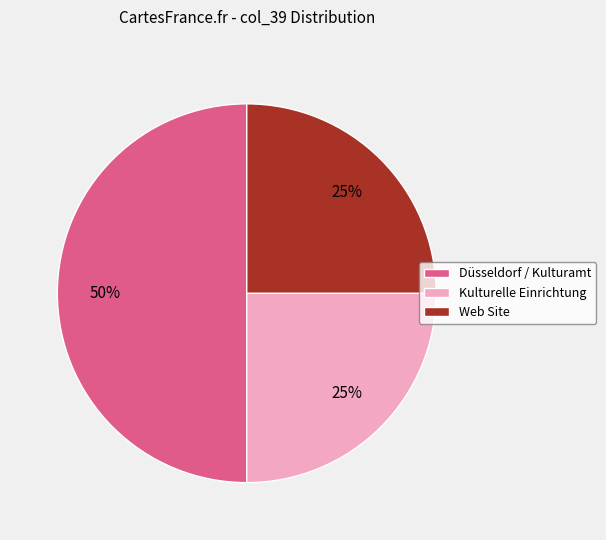

What percentage is the Web Site slice, to the nearest percent?

25%